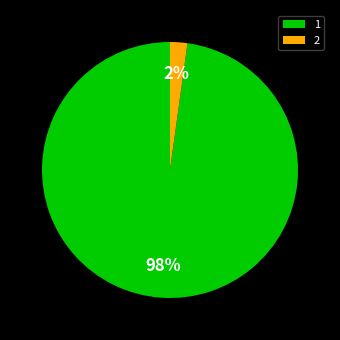

Which slice is the smallest?

2